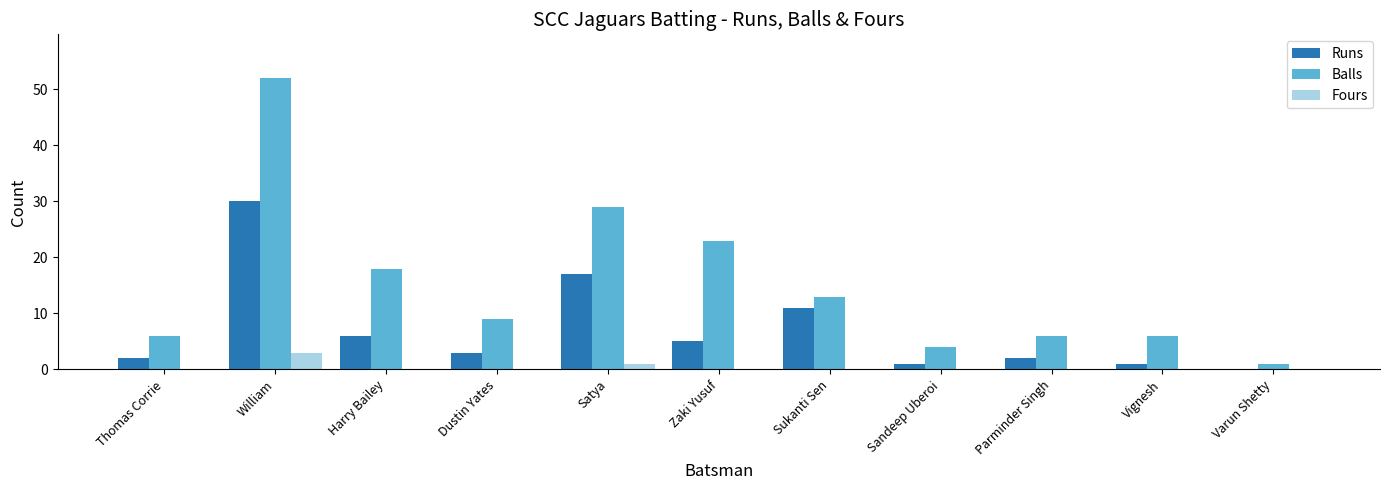

What are all the series names shown in the legend?

Runs, Balls, Fours